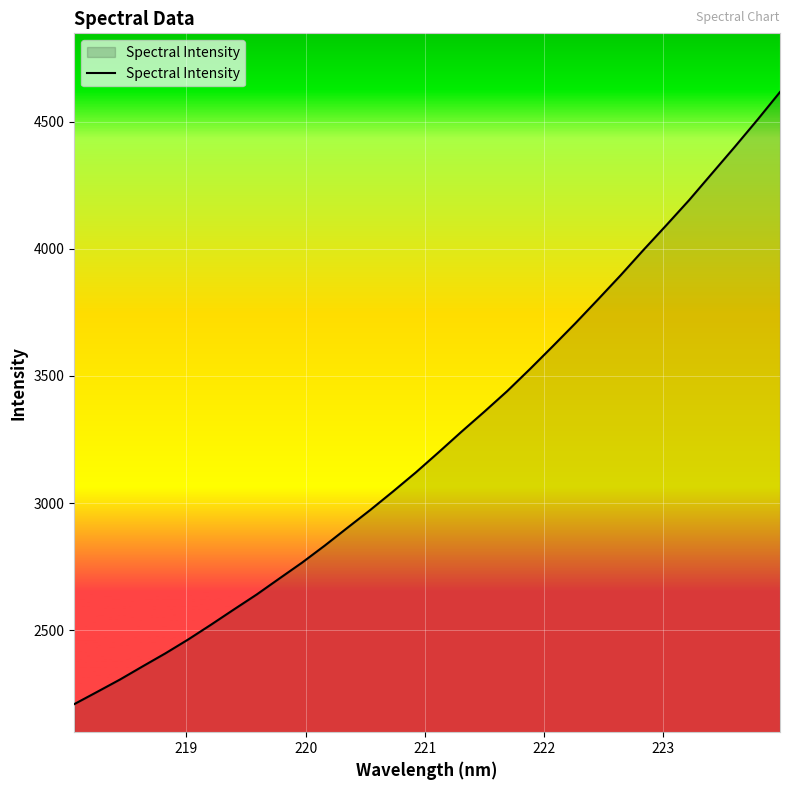

How many lines are shown in the chart?

1